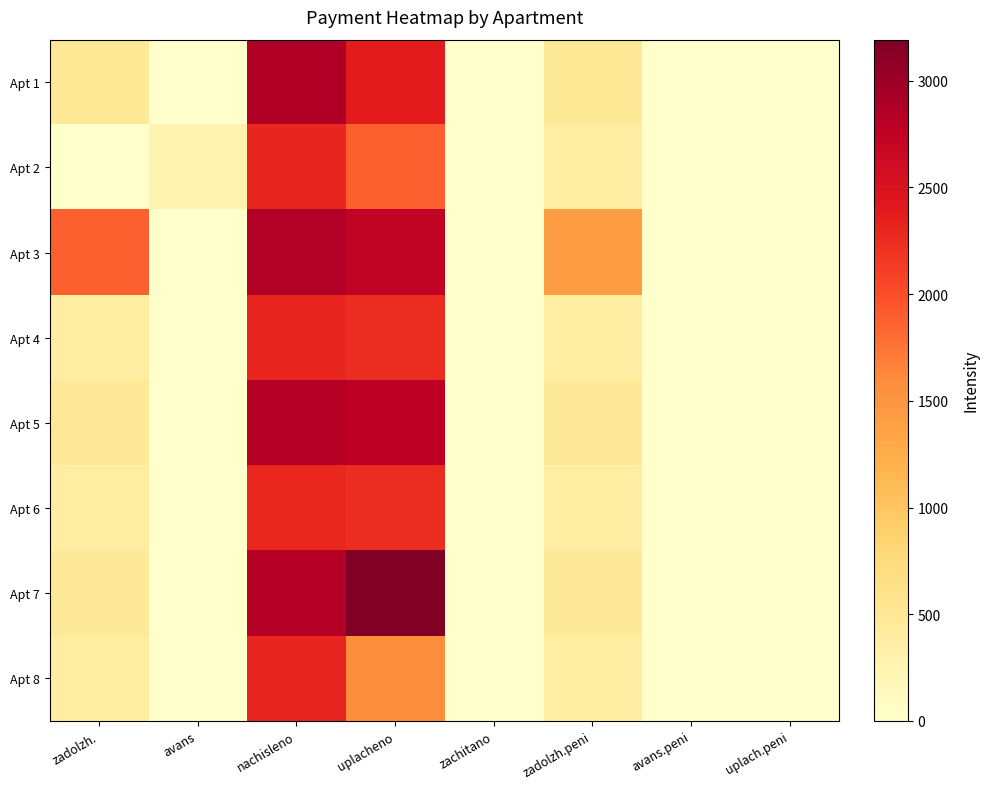

What is the total value across all series at uplacheno?

19048.0